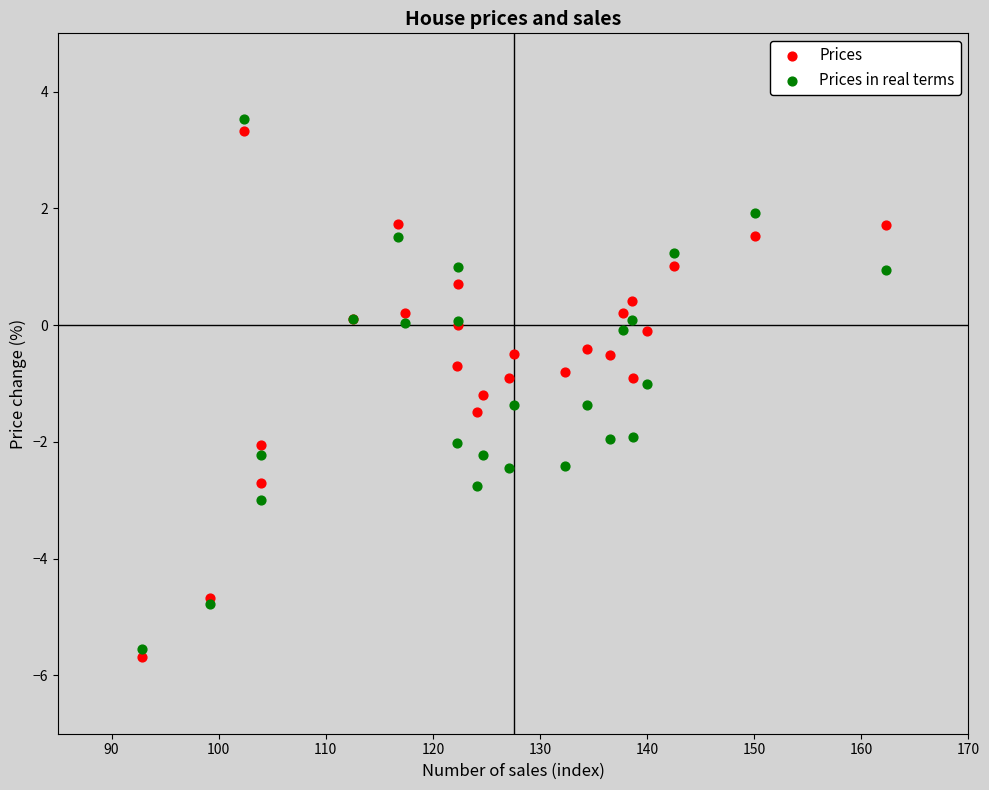

Which series reaches the maximum Y coordinate?

Prices in real terms